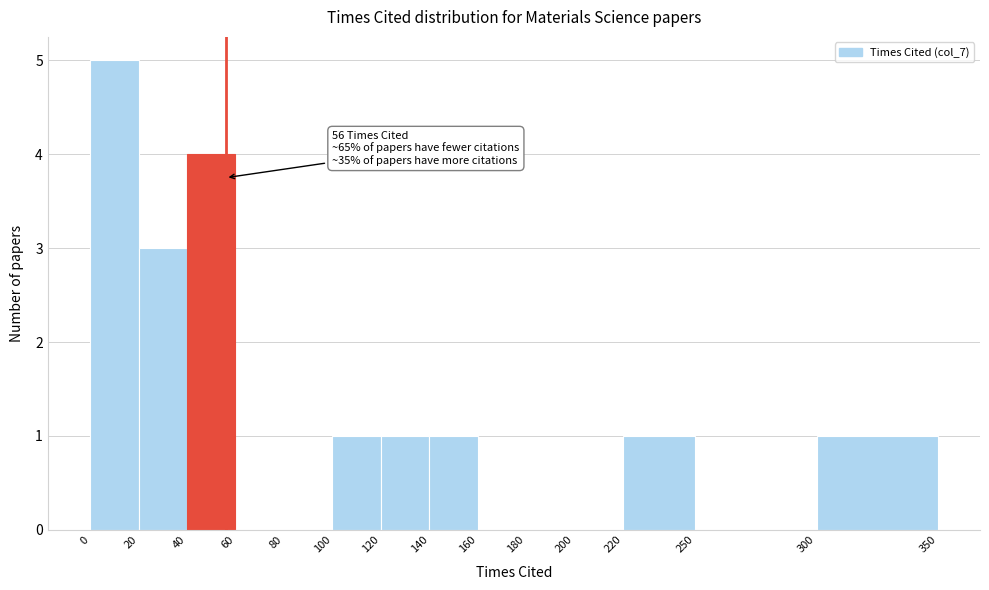

Which range on the x-axis has the tallest bar?

0 to 20